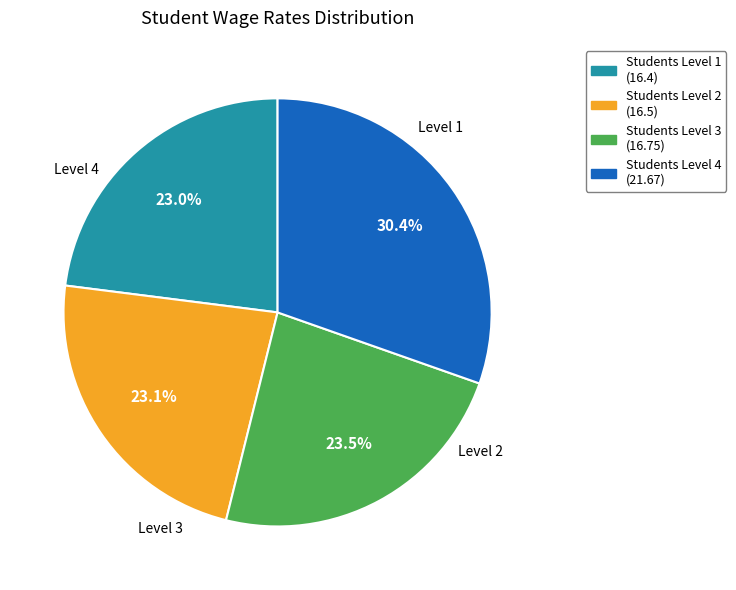

To the nearest percent, what is the difference between the largest and smallest slice percentages?

7%